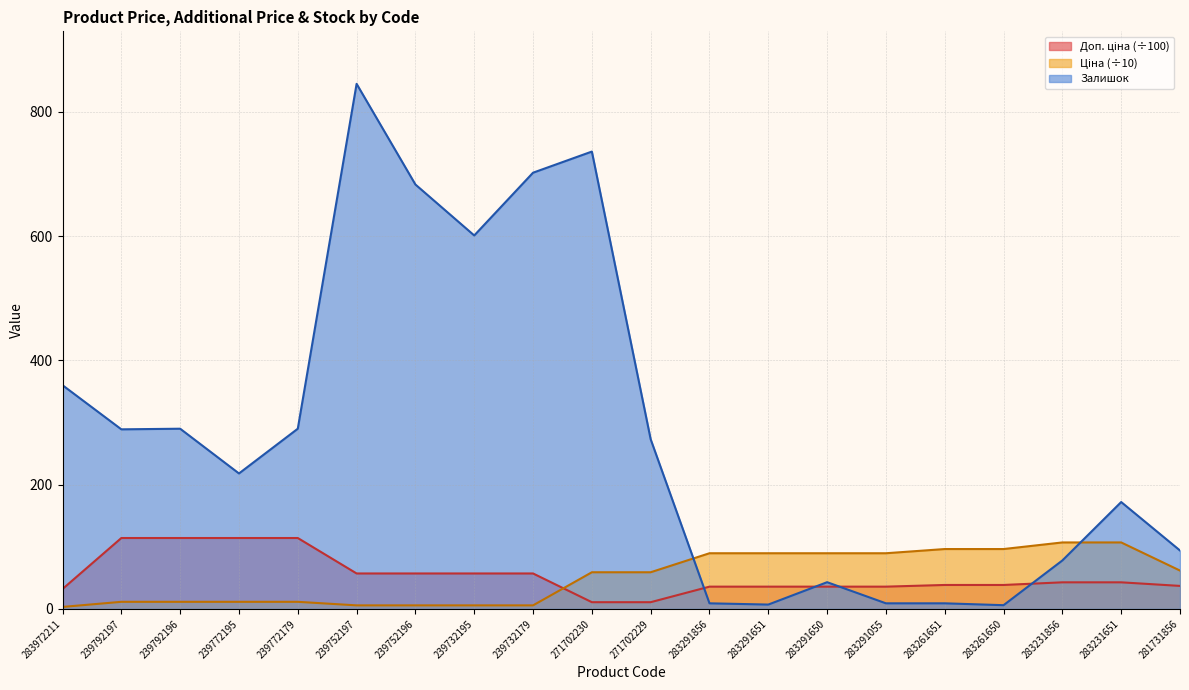

True or false: Доп. ціна has a value of 35.8 at 283291055.

True